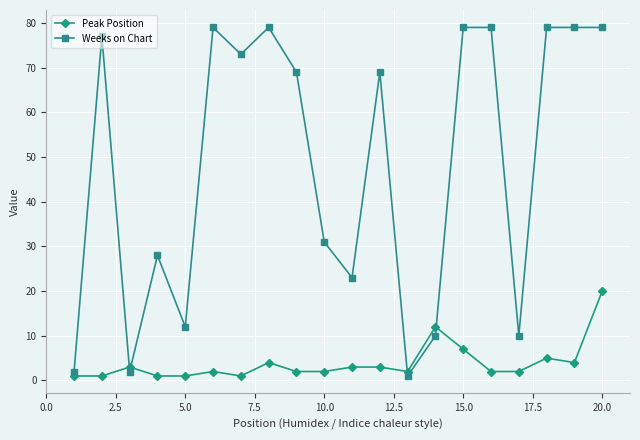

True or false: Peak Position has more than 0 points higher than both neighbors.

True